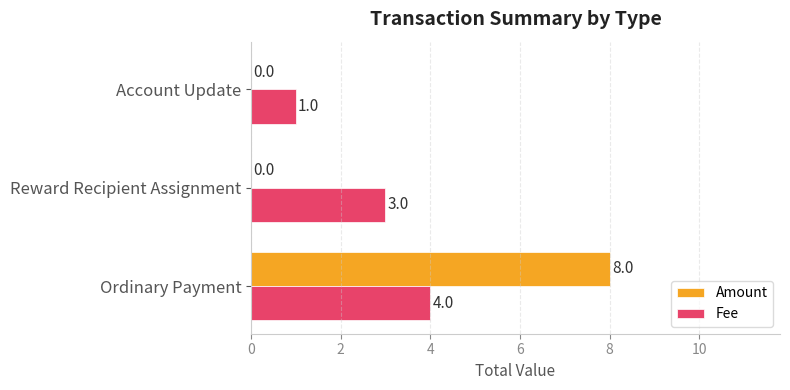

What value does the Fee series have at Reward Recipient Assignment?

3